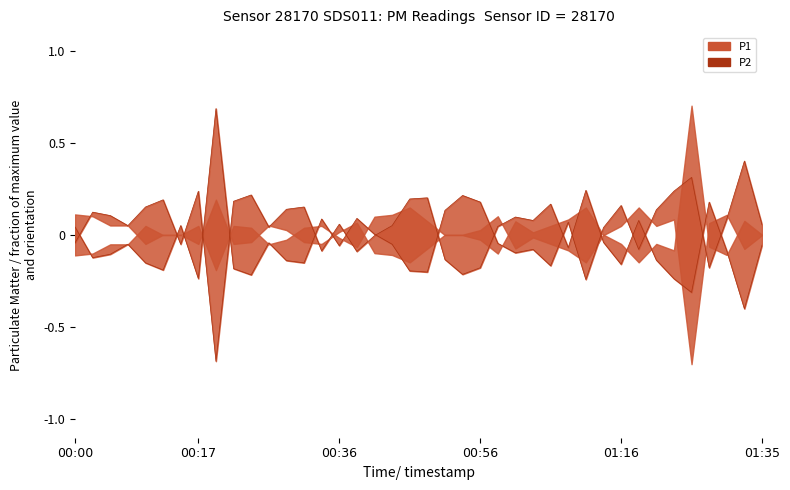

How many data points does each series have?

40